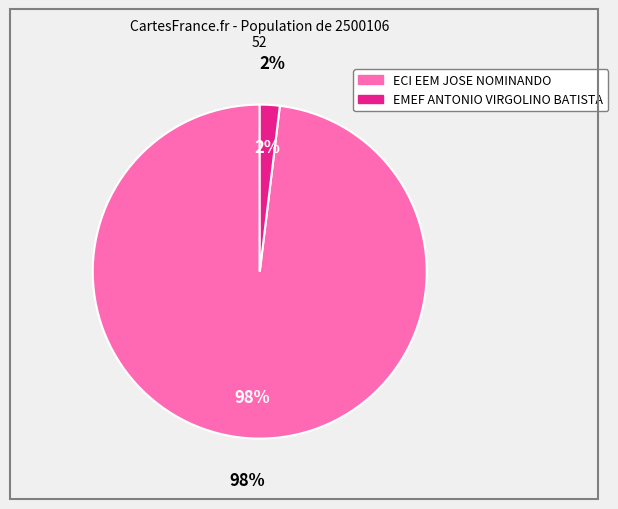

What percentage is NOT represented by ECI EEM JOSE NOMINANDO?

1.9%